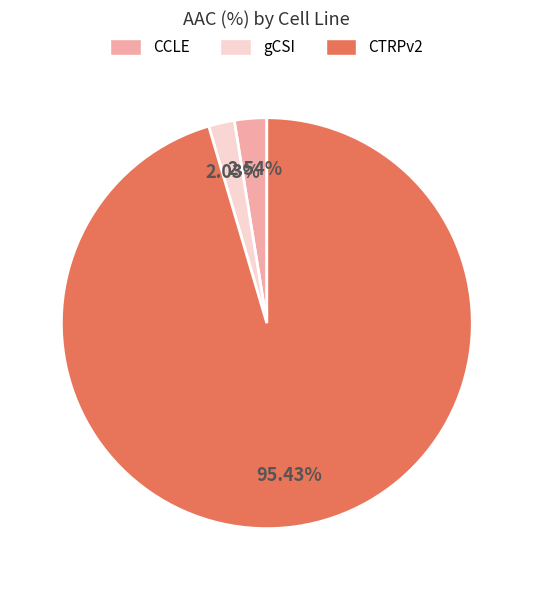

Which category has the smallest portion of the pie?

gCSI